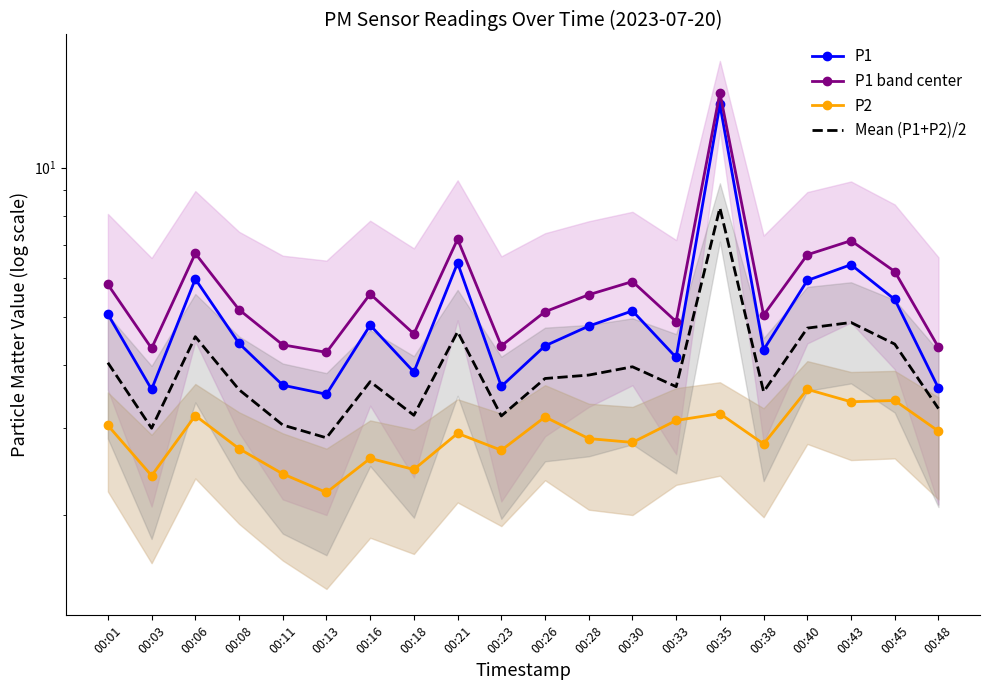

What is the maximum value for Mean (P1+P2)/2?

8.3